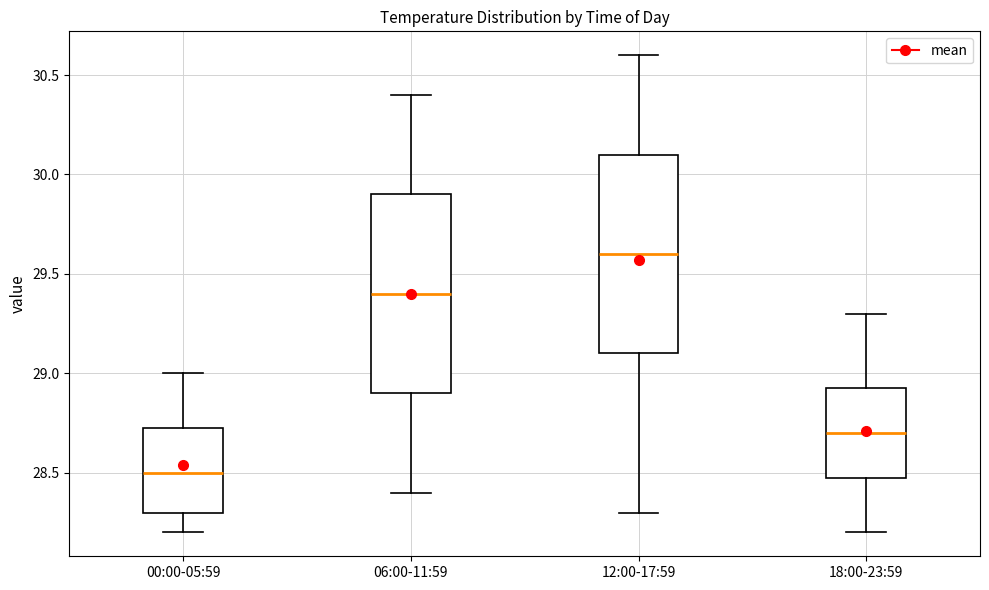

Where does the upper whisker of the box for 12:00-17:59 end on the y-axis? The values are not printed on the chart, so give them approximately, as read against the axis.

30.60